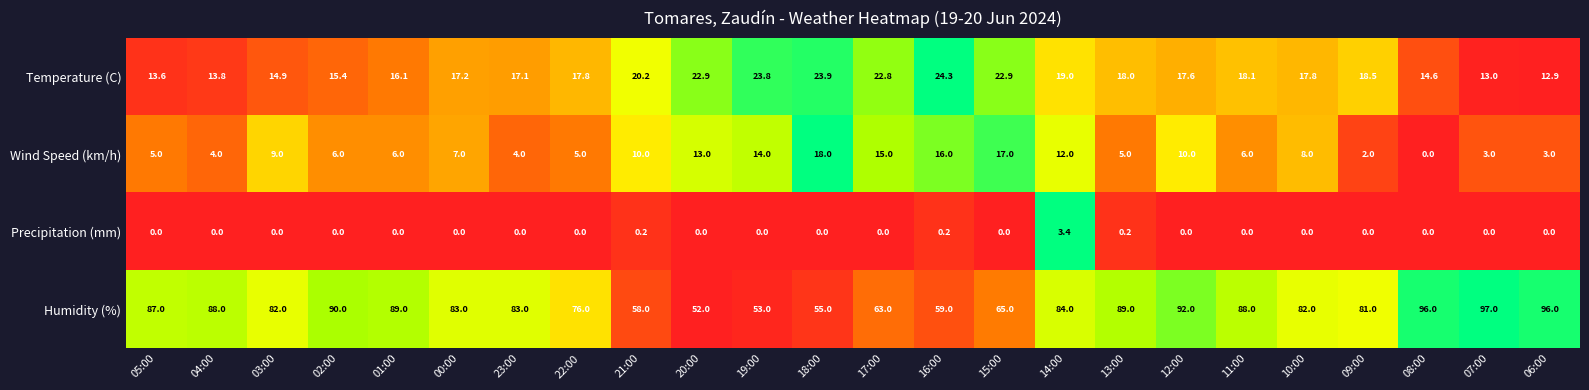

At which category is the sum across all series the highest?

12:00